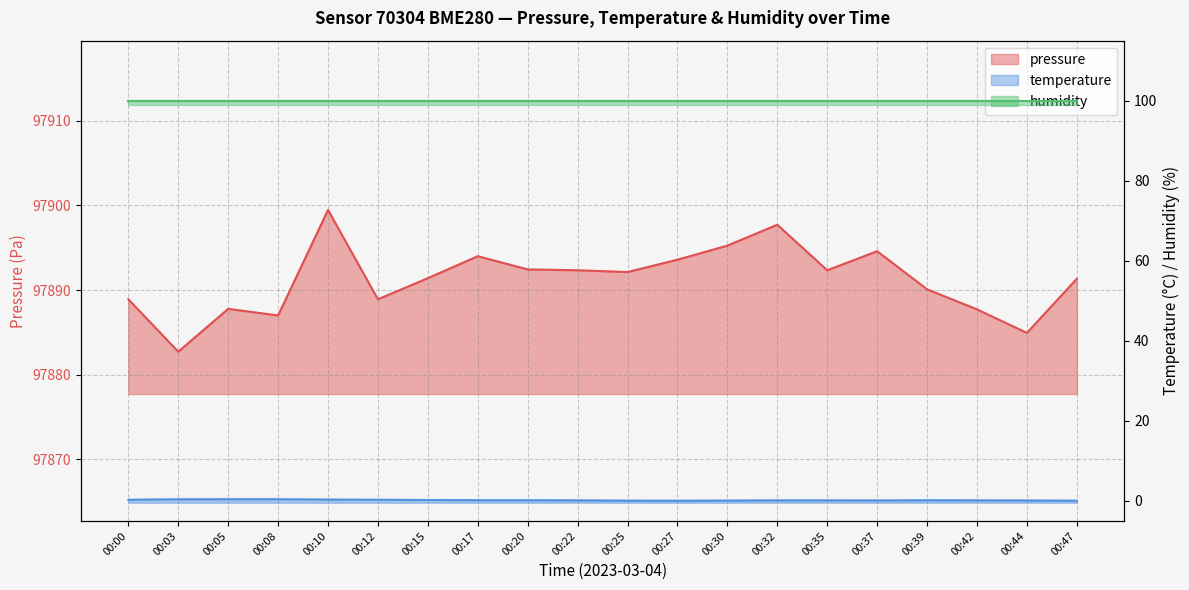

Reading left to right, transcribe all the data shown in this chart.

pressure: 97888.9	97882.7	97887.8	97887.0	97899.5	97888.9	97891.4	97894.0	97892.4	97892.3	97892.1	97893.6	97895.2	97897.7	97892.3	97894.6	97890.1	97887.7	97884.9	97891.3
temperature: 0.3	0.4	0.4	0.4	0.3	0.3	0.2	0.2	0.2	0.1	0.1	0.1	0.1	0.1	0.1	0.1	0.2	0.1	0.1	0.1